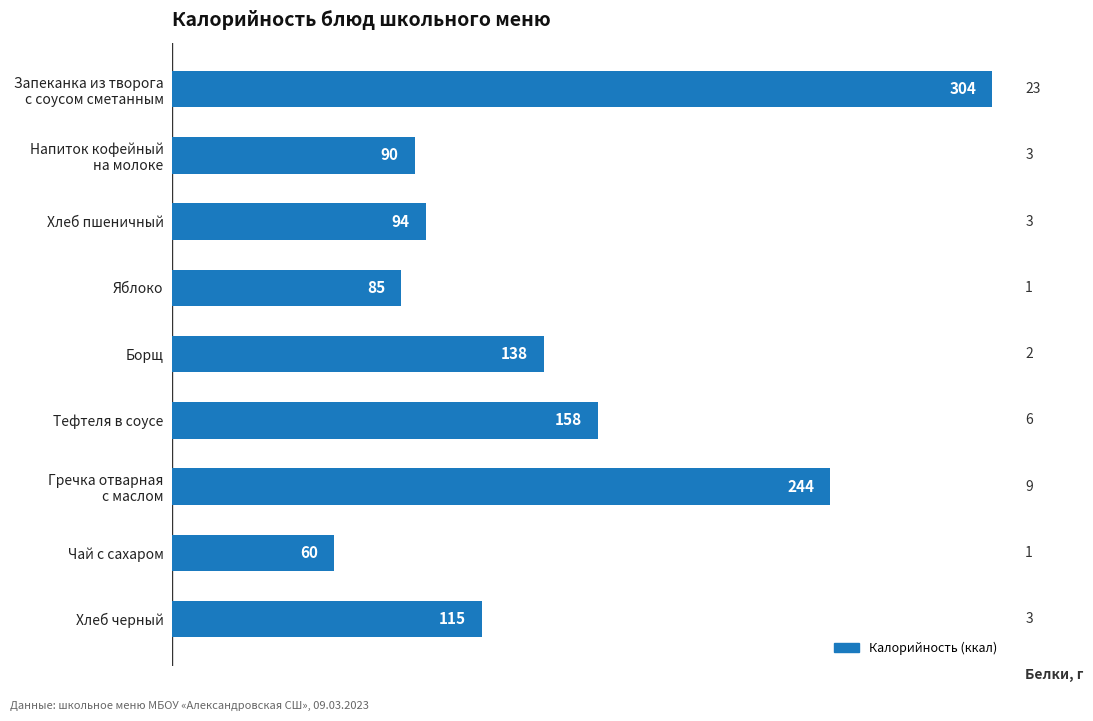

Where is the data nearest to the value 182?

Тефтеля в соусе